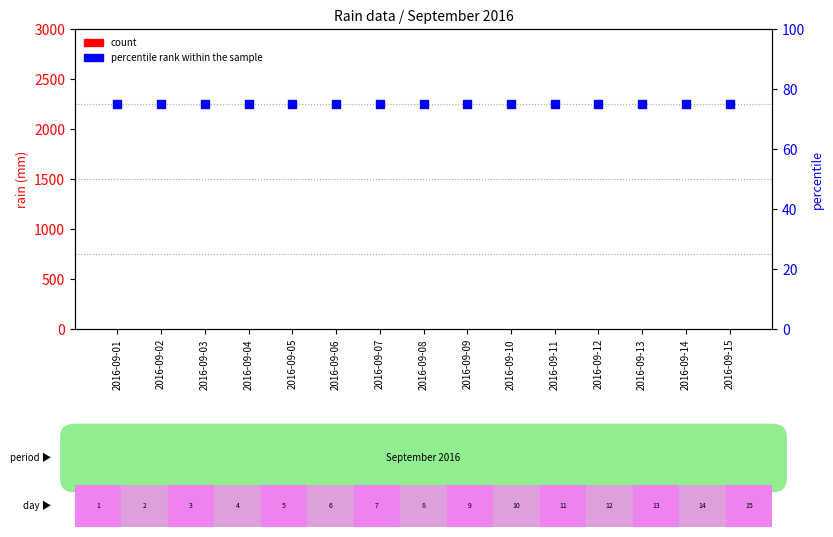

Which series contains the highest Y value?

percentile rank within the sample